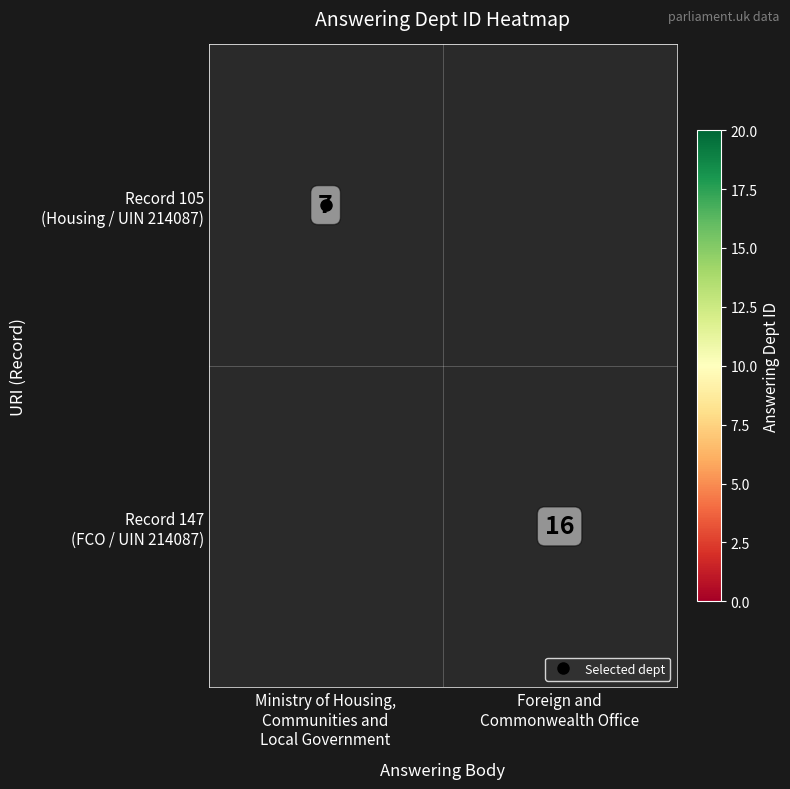

At how many categories does at least one series exceed 7?

1